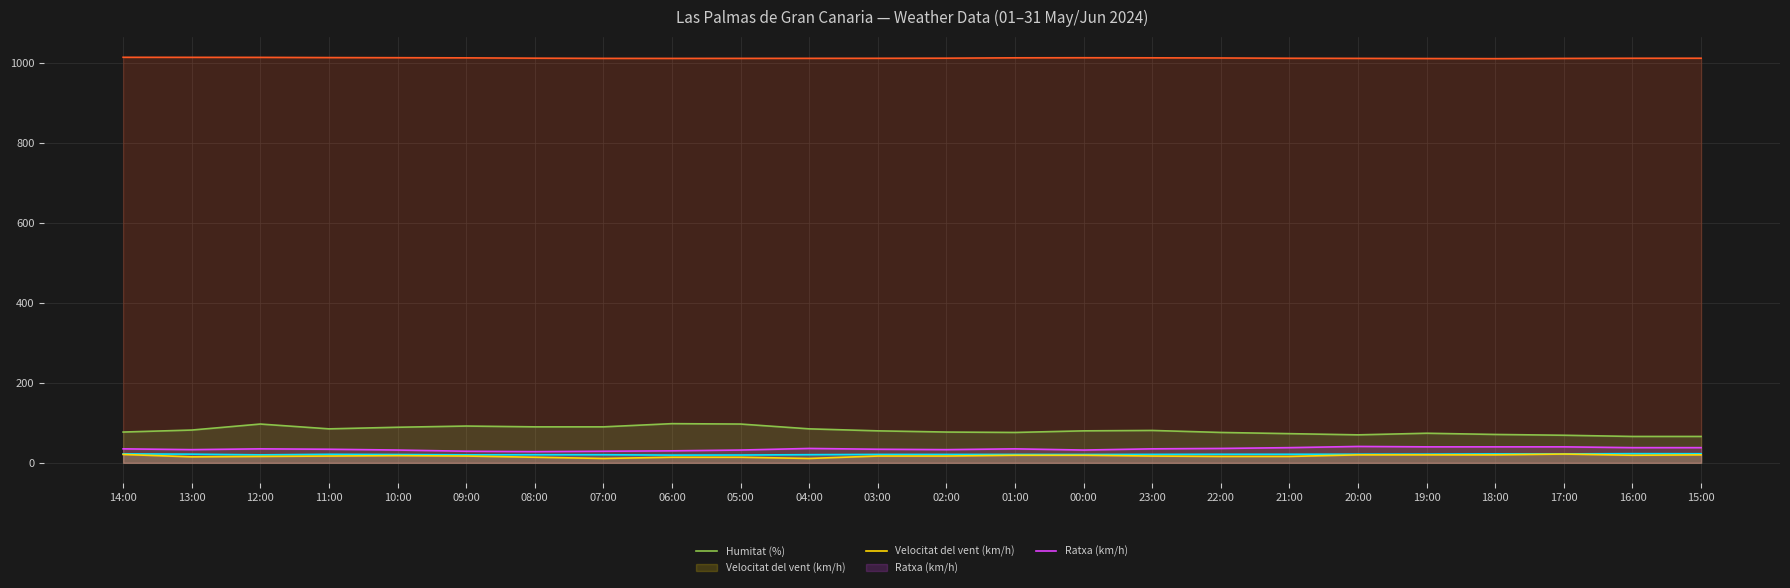

True or false: Ratxa (km/h) and Velocitat del vent (km/h) cross at least once.

False